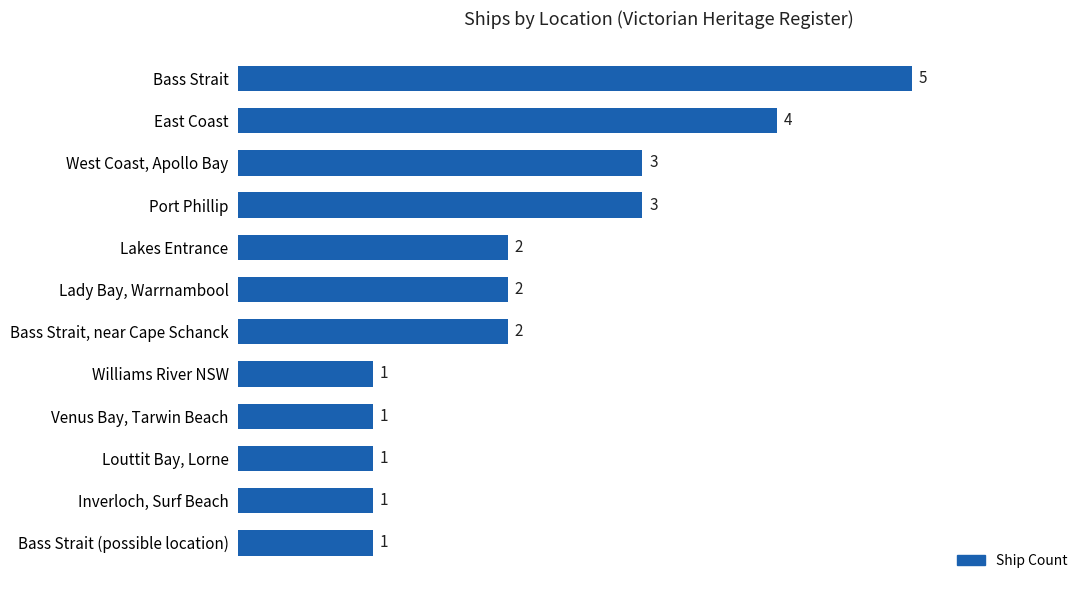

How many series are shown in this chart?

1